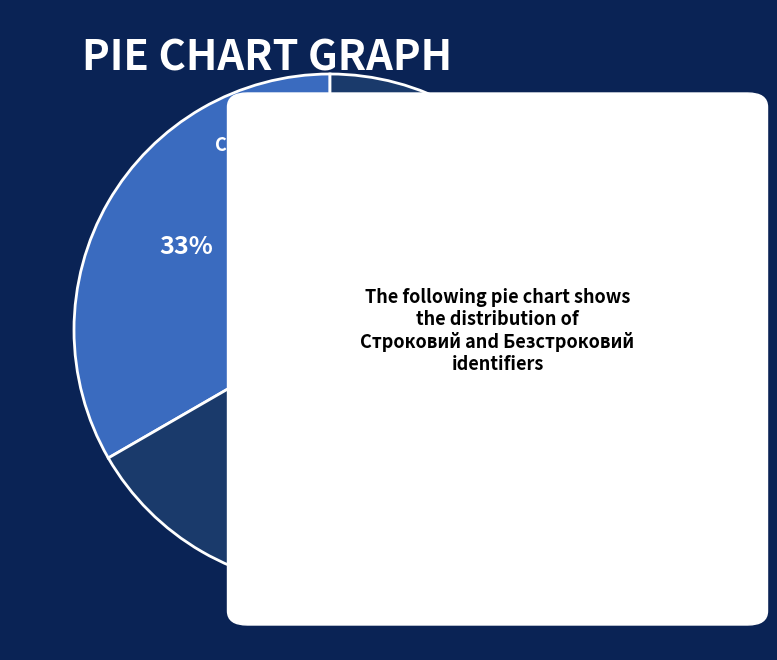

To the nearest percent, what portion does Строковий represent?

33%